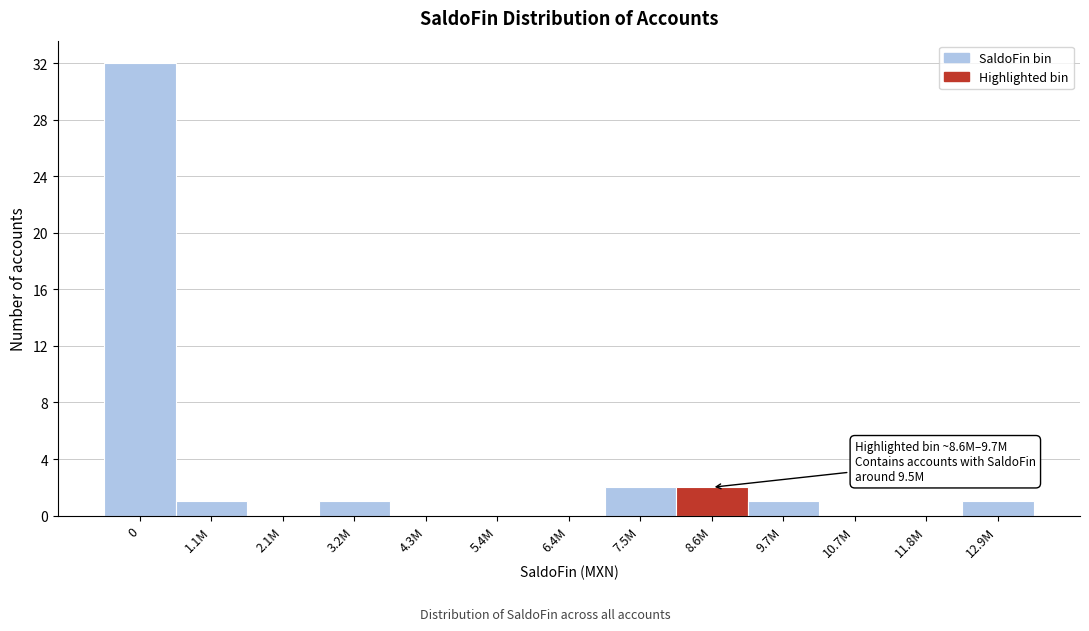

Reading left to right, transcribe all the data shown in this chart.

0=32	1.1M=1	2.1M=0	3.2M=1	4.3M=0	5.4M=0	6.4M=0	7.5M=2	8.6M=2	9.7M=1	10.7M=0	11.8M=0	12.9M=1